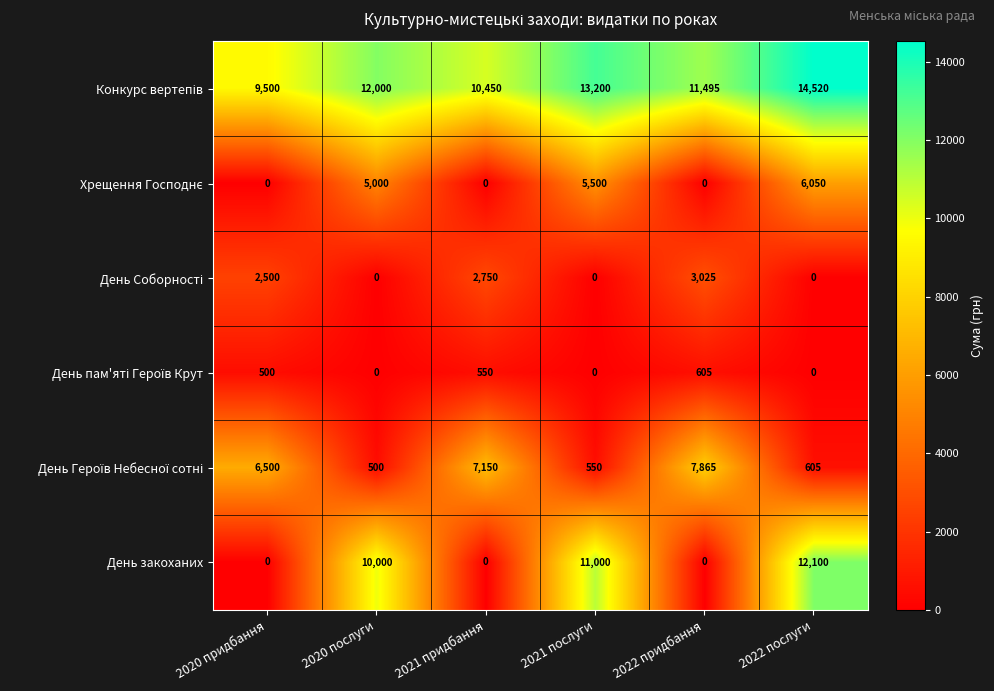

How many categories are shown in the chart?

6